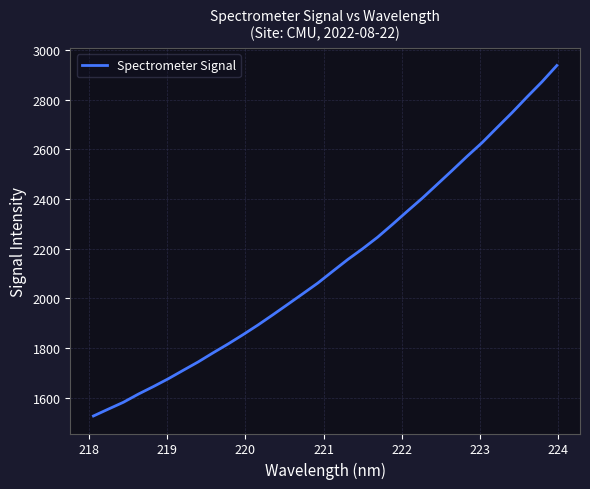

What is the smallest value displayed?

1527.1